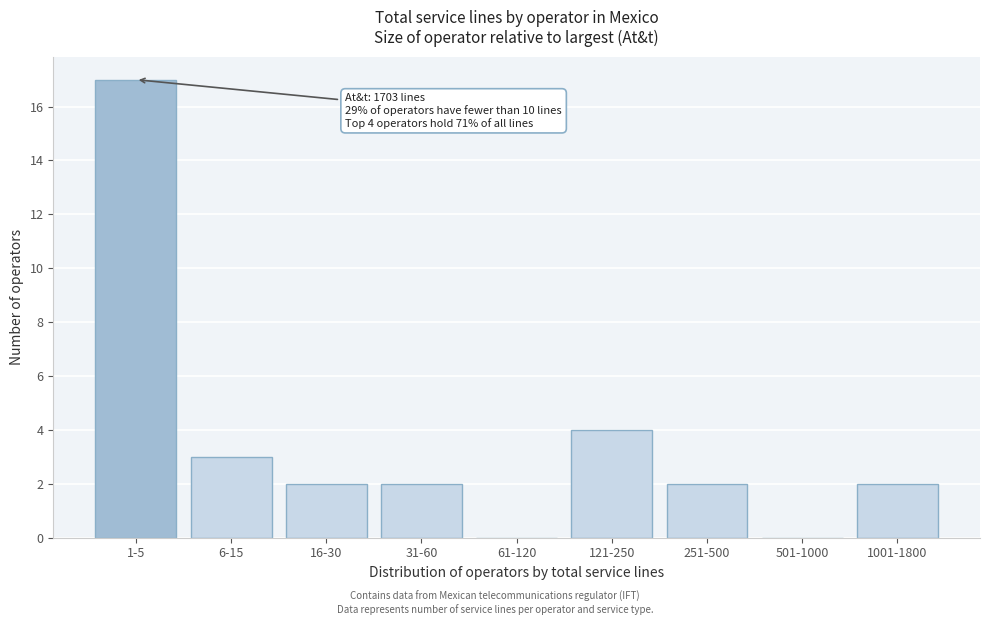

Reading left to right, what are all the values shown in this chart?

1-5=17	6-15=3	16-30=2	31-60=2	61-120=0	121-250=4	251-500=2	501-1000=0	1001-1800=2